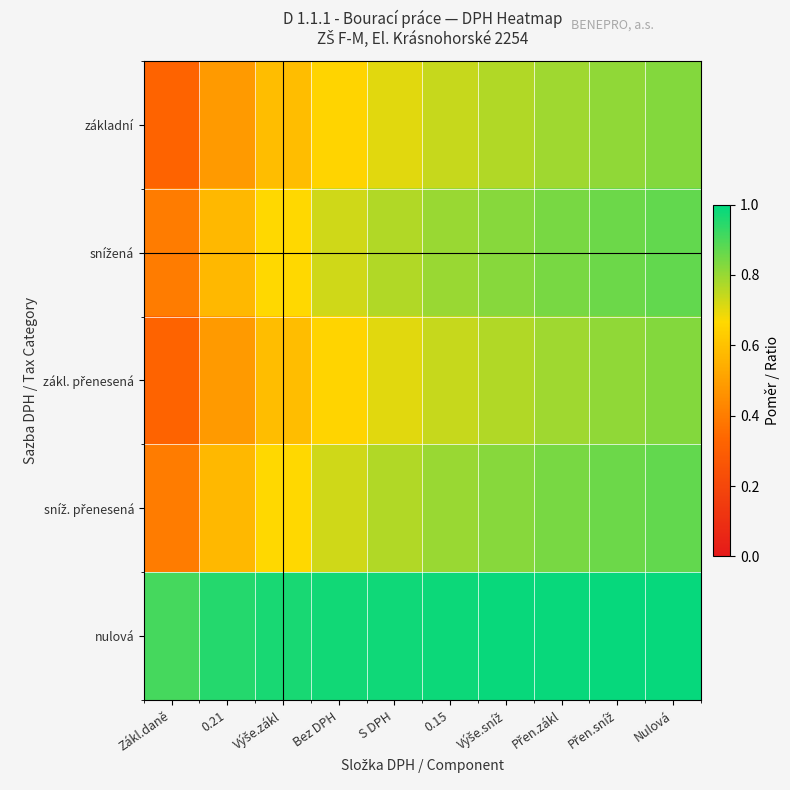

List the series in order of their peak value, lowest first.

základní, zákl. přenesená, snížená, sníž. přenesená, nulová